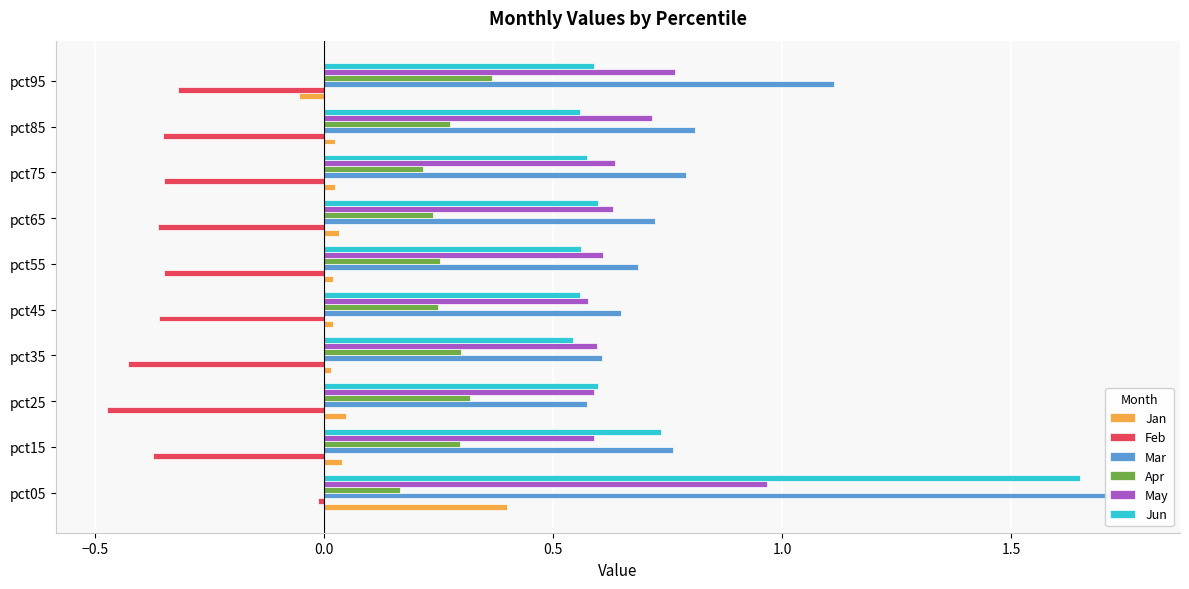

Count the number of categories in the chart.

10